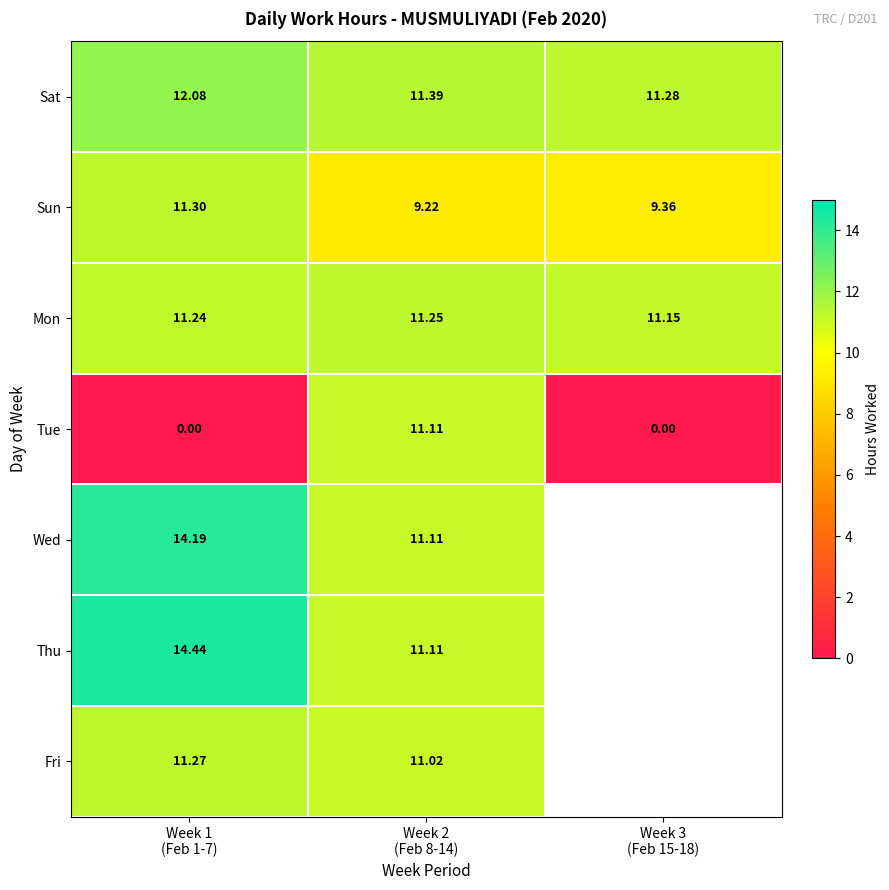

What is the total value across all series at Week 2
(Feb 8-14)?

76.2